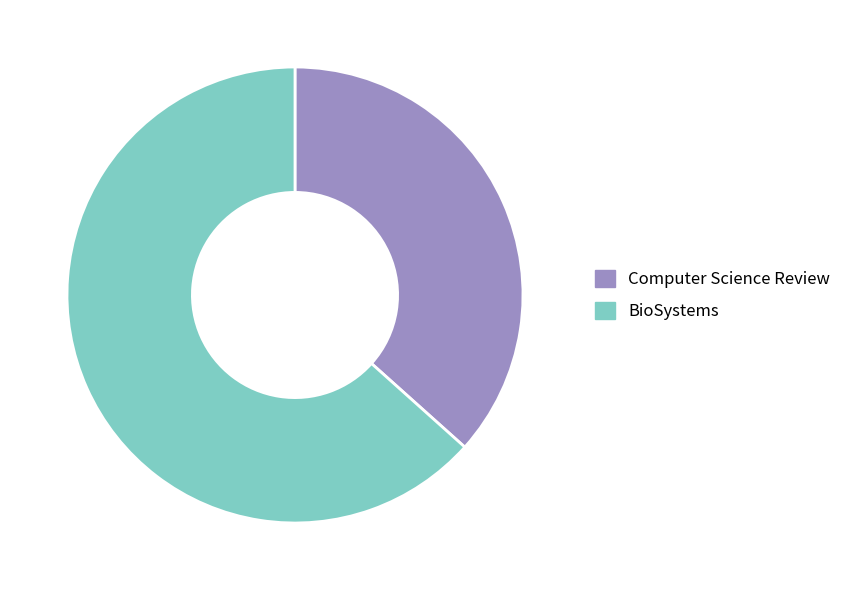

Combined, do Computer Science Review and BioSystems account for over 50%?

Yes